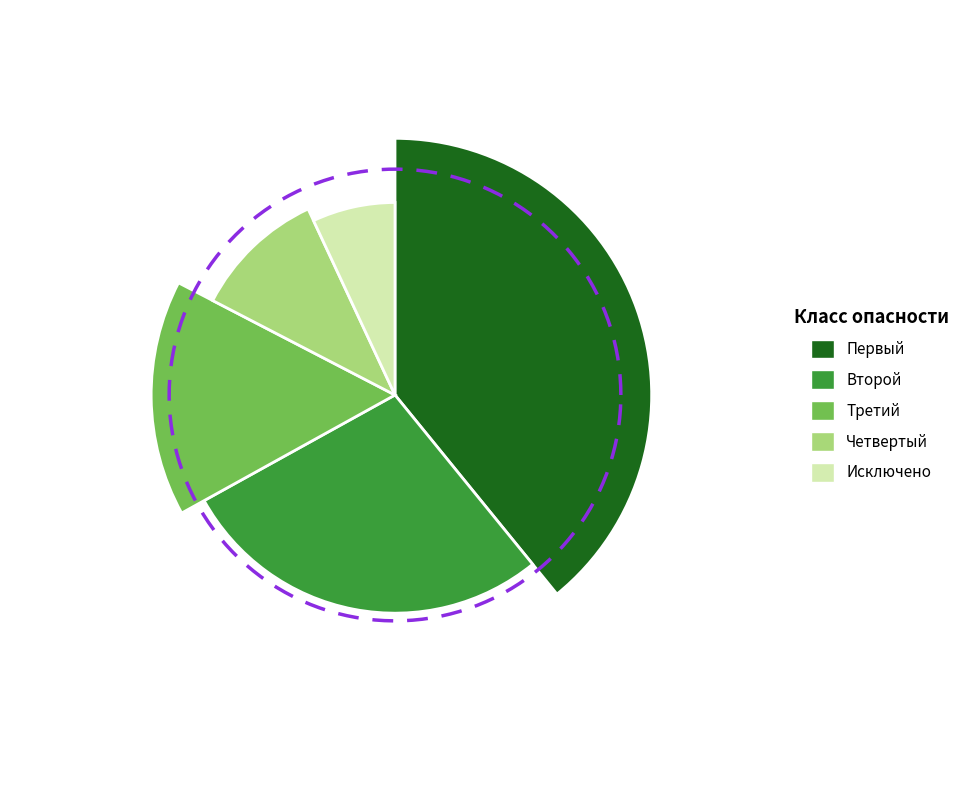

Rank the categories by value from lowest to highest.

Исключено, Четвертый, Третий, Второй, Первый